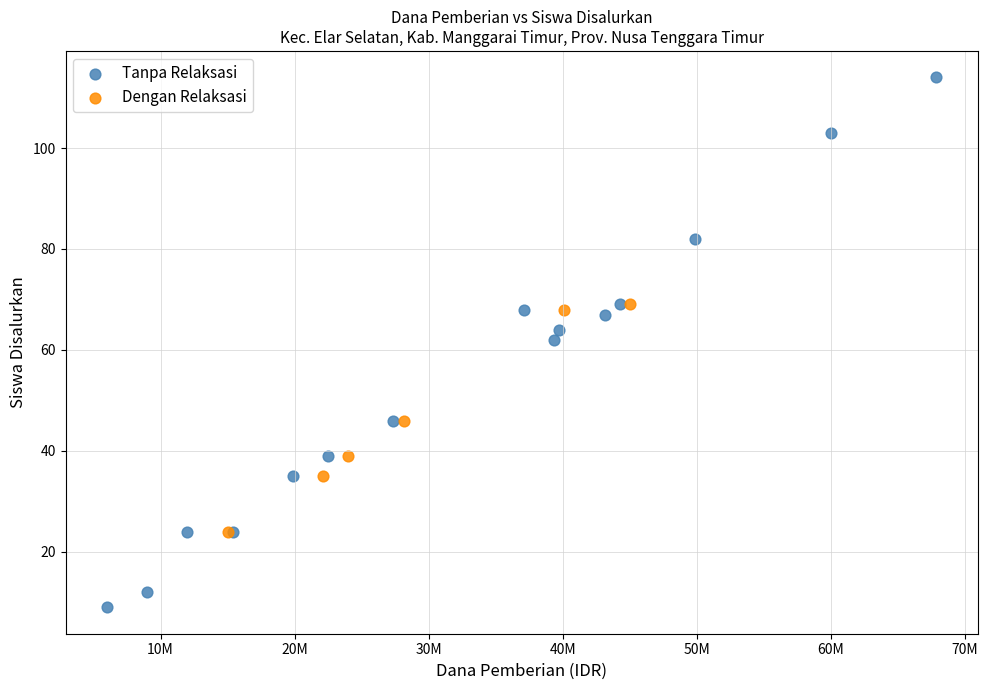

Which series has the widest spread of Y values?

Tanpa Relaksasi